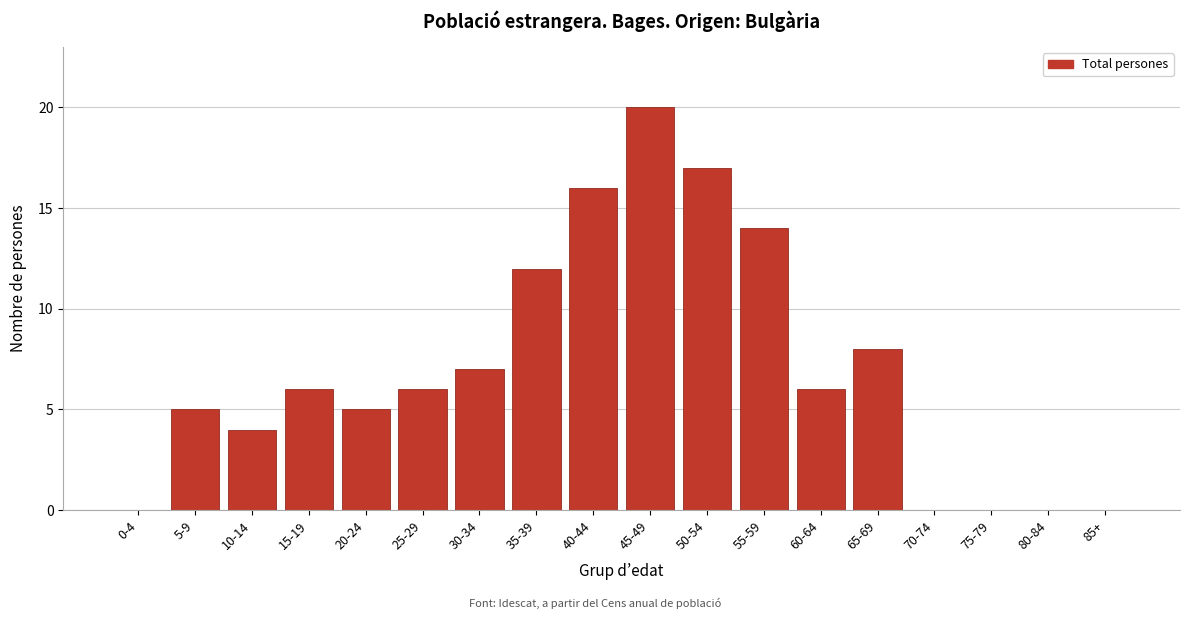

Reading left to right, list all the values displayed in this chart.

0-4=0	5-9=5	10-14=4	15-19=6	20-24=5	25-29=6	30-34=7	35-39=12	40-44=16	45-49=20	50-54=17	55-59=14	60-64=6	65-69=8	70-74=0	75-79=0	80-84=0	85+=0